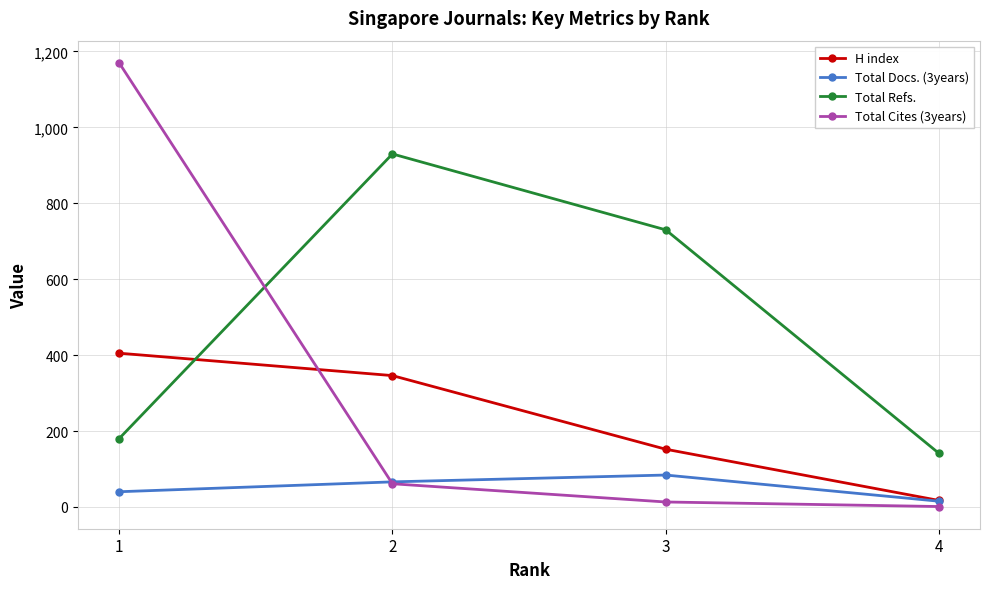

The H index series shows 17 at 4. True or false?

True